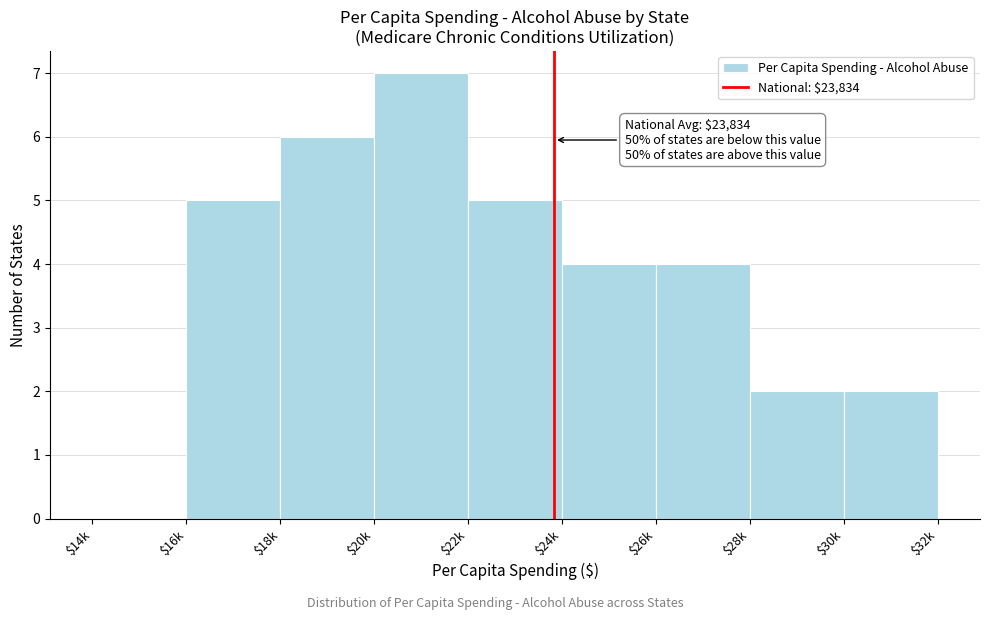

What is the sum of all values?

35